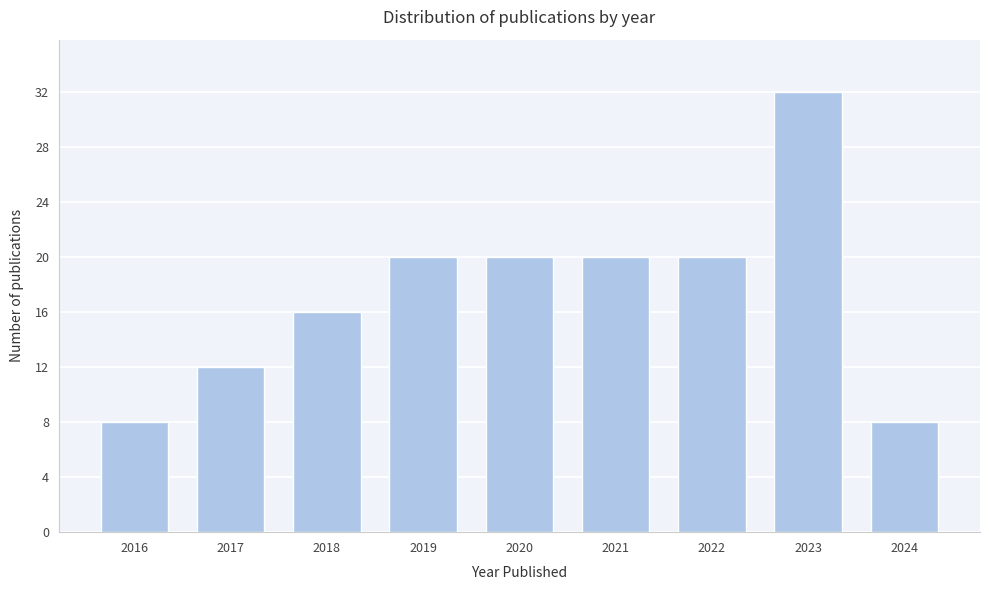

Reading left to right, what are all the values shown in this chart?

8	12	16	20	20	20	20	32	8